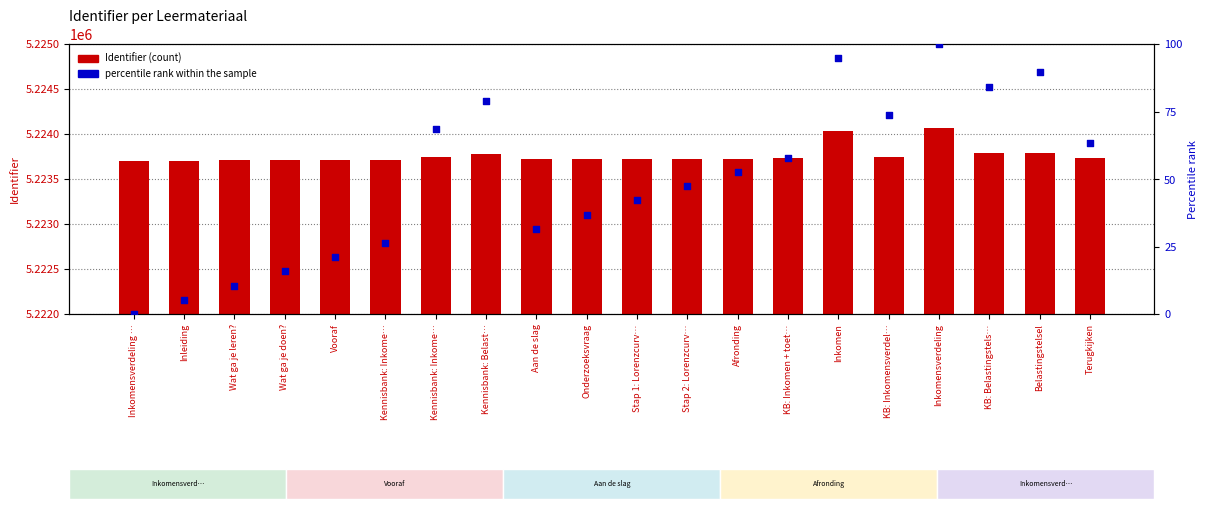

What is the total value across all series at Onderzoeksvraag?

5223755.8